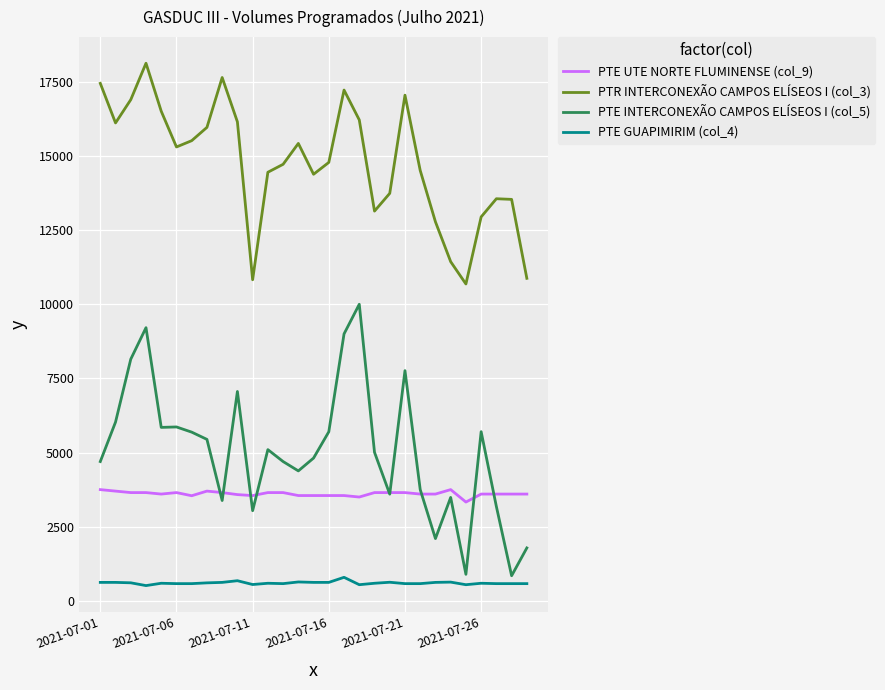

In PTE GUAPIMIRIM (col_4), how many points are higher than both neighbors (excluding endpoints)?

9